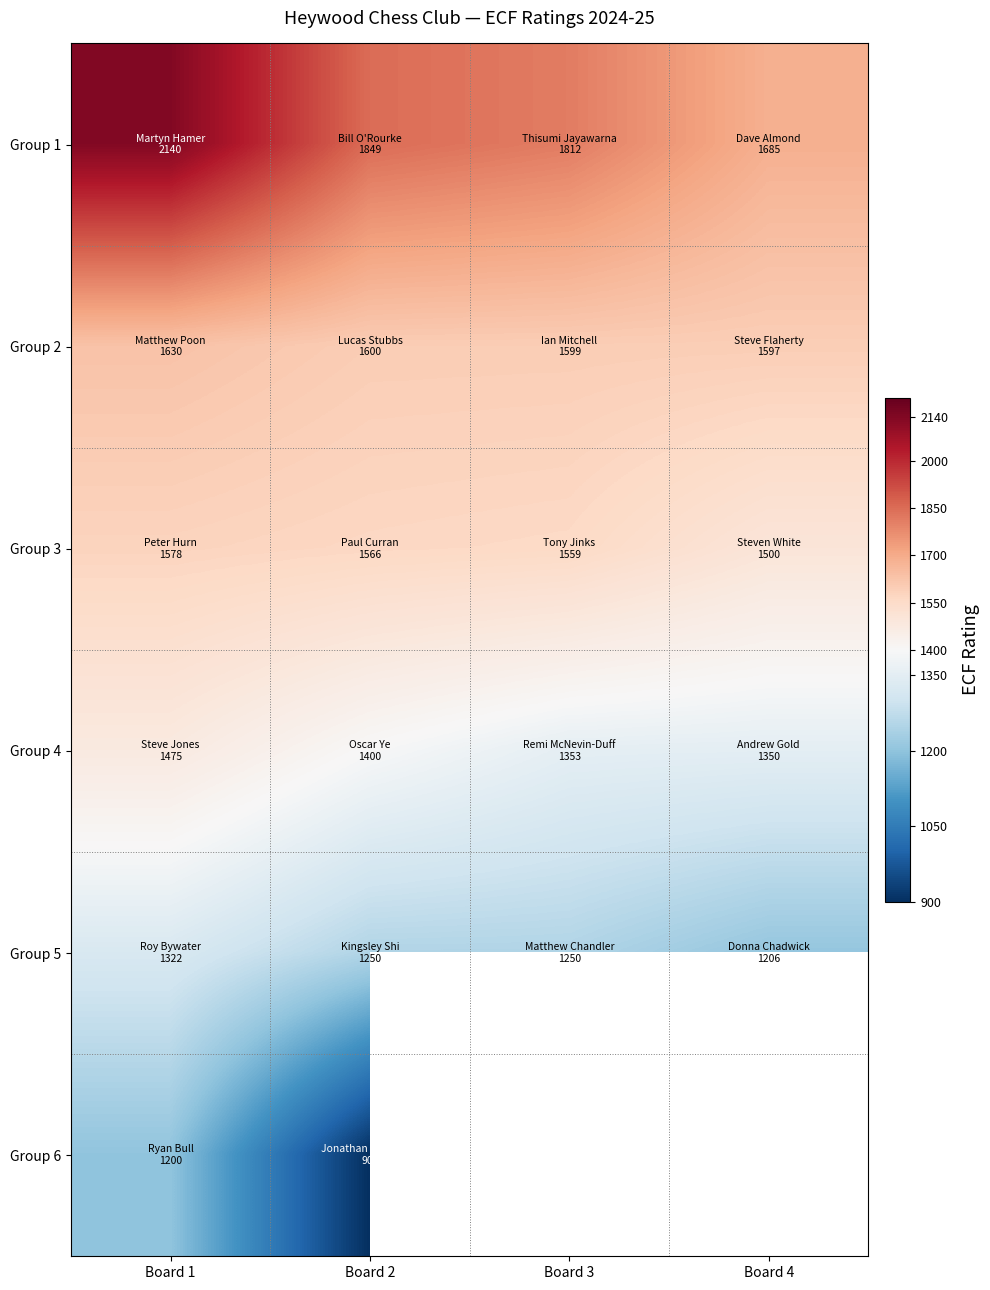

Which category has the lowest value in the Group 4 series?

Board 4